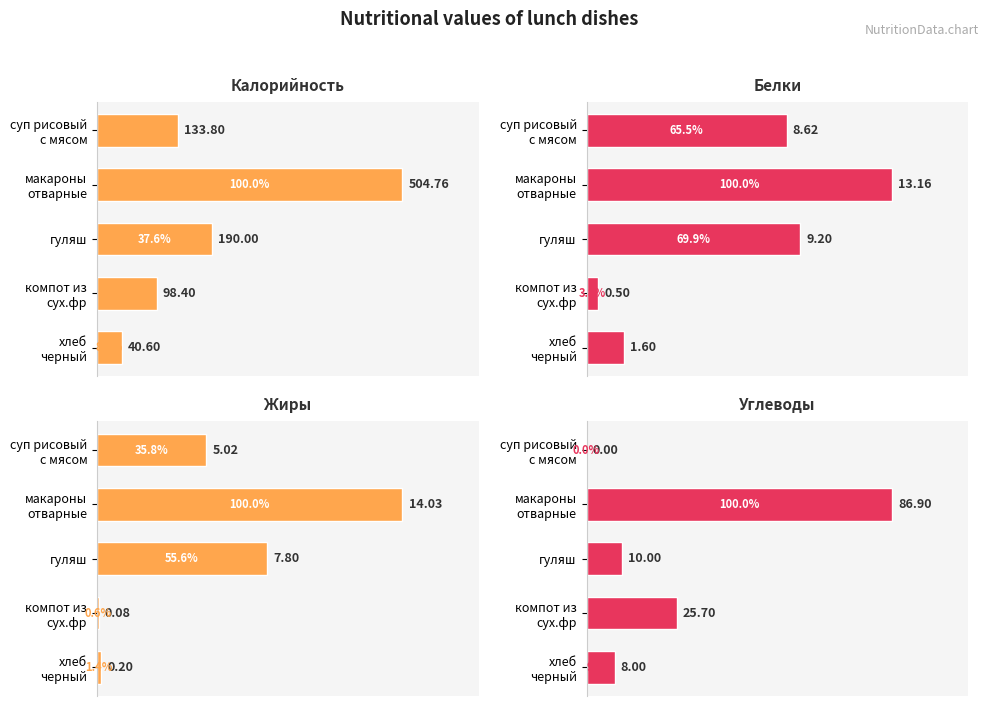

Reading left to right, what are all the values shown in this chart?

Калорийность: 133.8	504.8	190.0	98.4	40.6
Белки: 8.6	13.2	9.2	0.5	1.6
Жиры: 5.0	14.0	7.8	0.1	0.2
Углеводы: 0.0	86.9	10.0	25.7	8.0